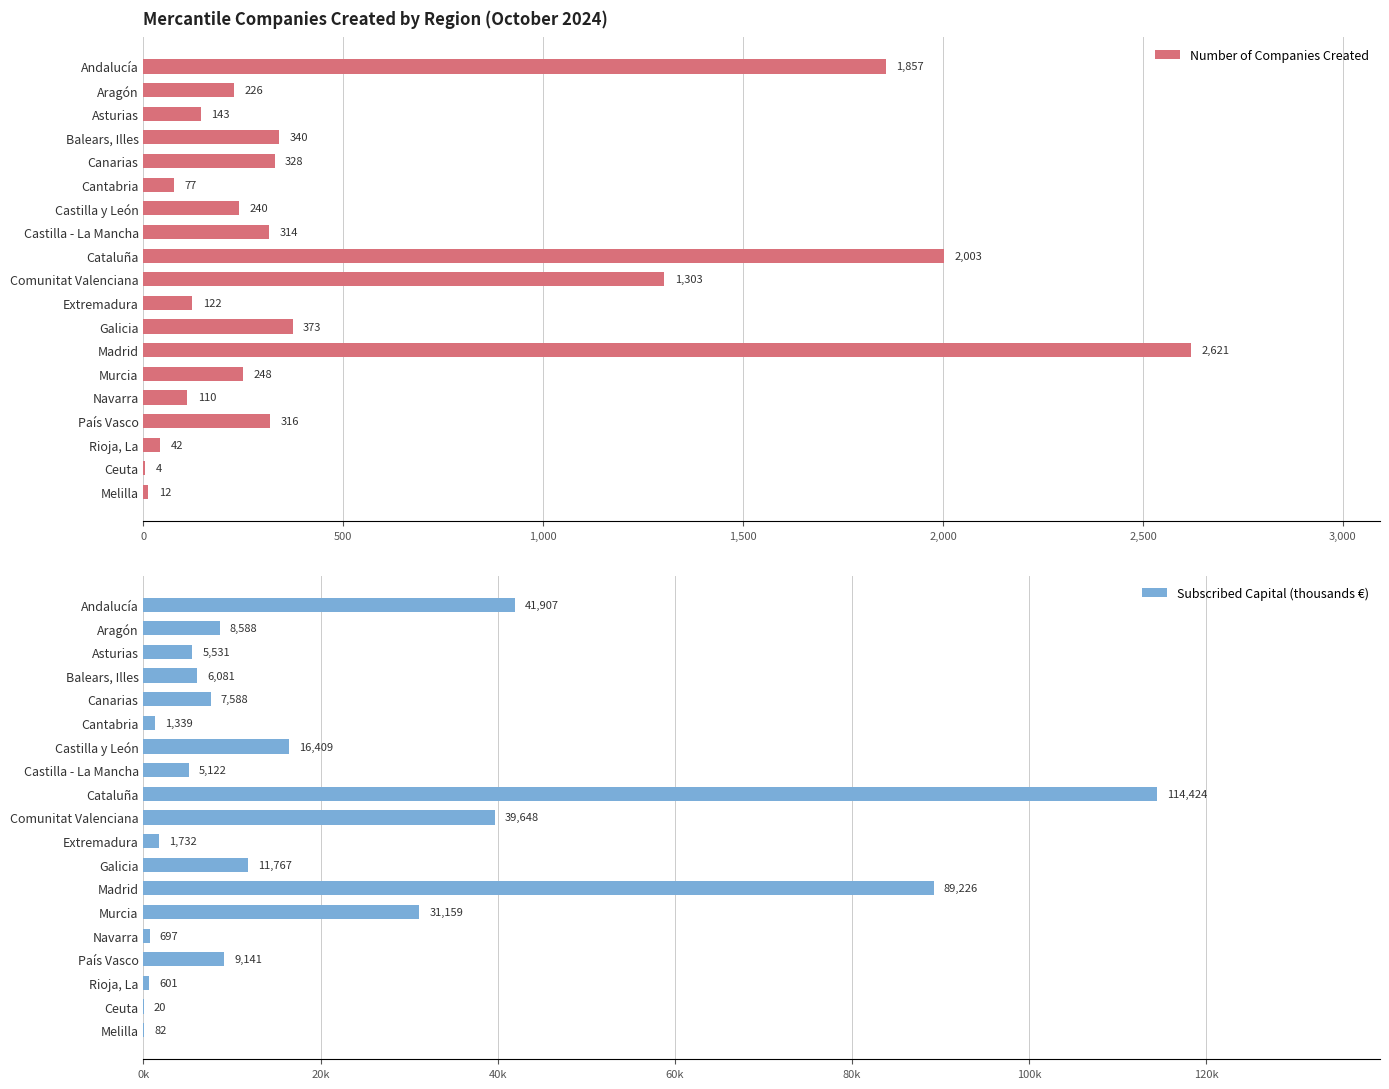

What is the highest value of the Subscribed Capital (thousands €) series?

114424